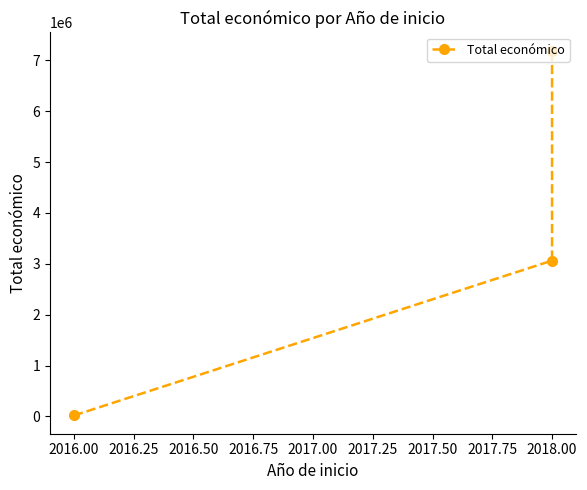

Reading right to left, what are all the values shown in this chart?

7187653	3062871	19950